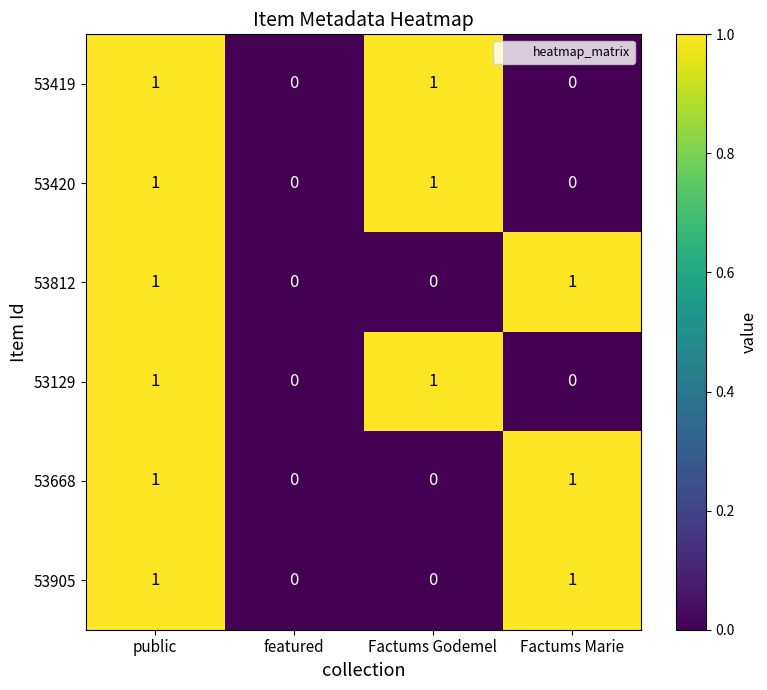

What is the total value across all series at Factums Godemel?

3